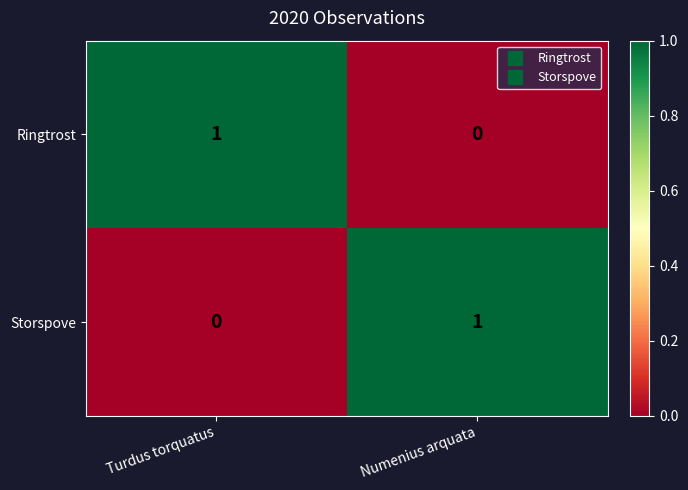

At which label is Storspove closest to 0?

Turdus torquatus